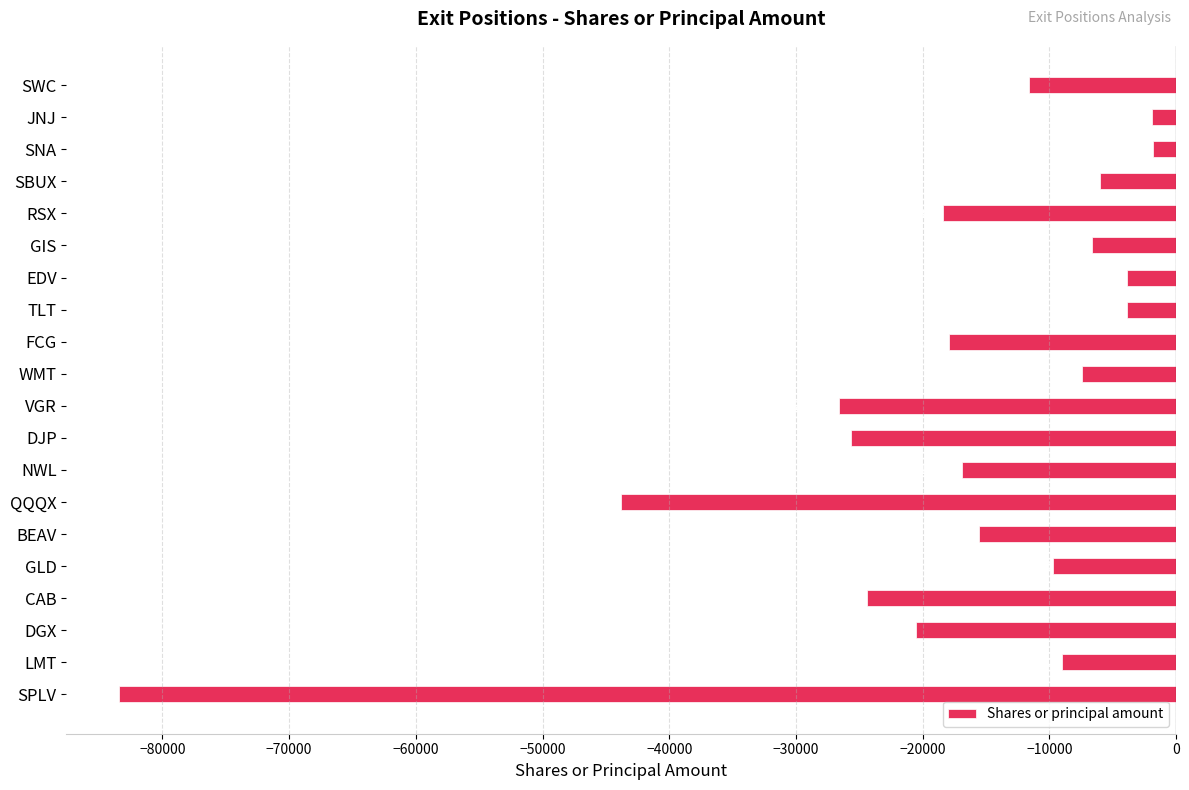

Is it true that the value at WMT is -4228?

False